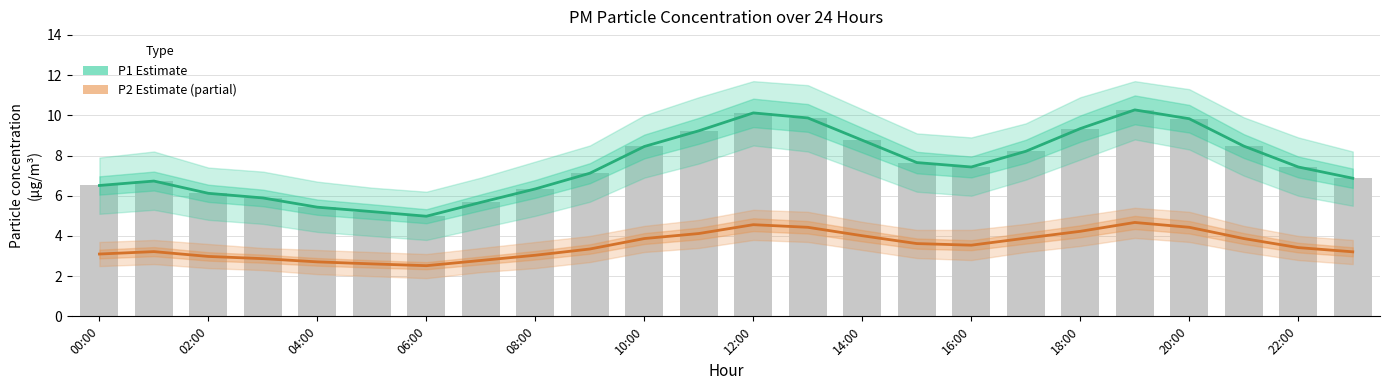

Rank the series by their maximum value, from highest to lowest.

P1 (Estimate), P2 (Estimate based on partial data)